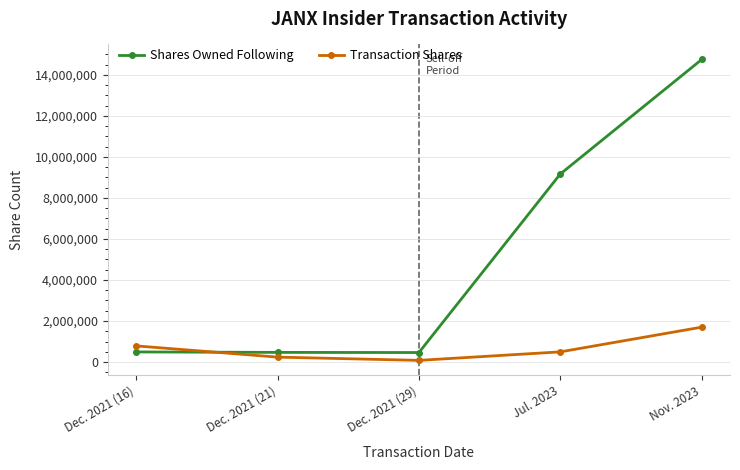

What is the total value across all series at Dec. 2021 (16)?

1278396